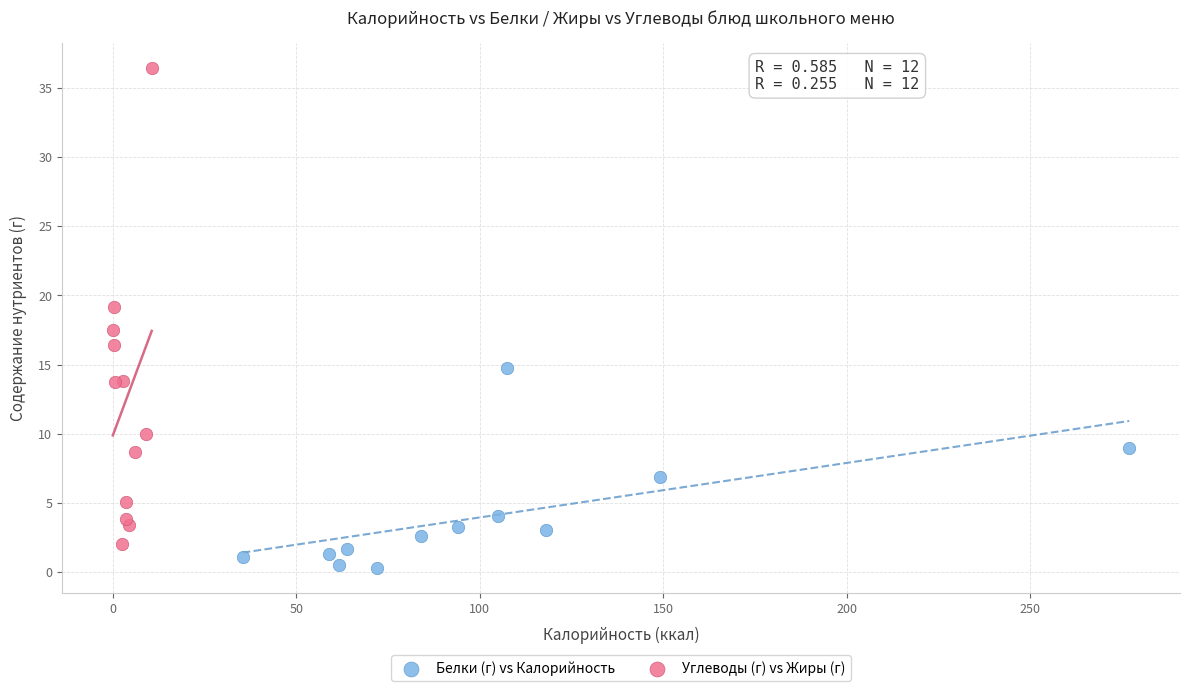

Which series has the largest Y range (max minus min)?

Углеводы (г) vs Жиры (г)